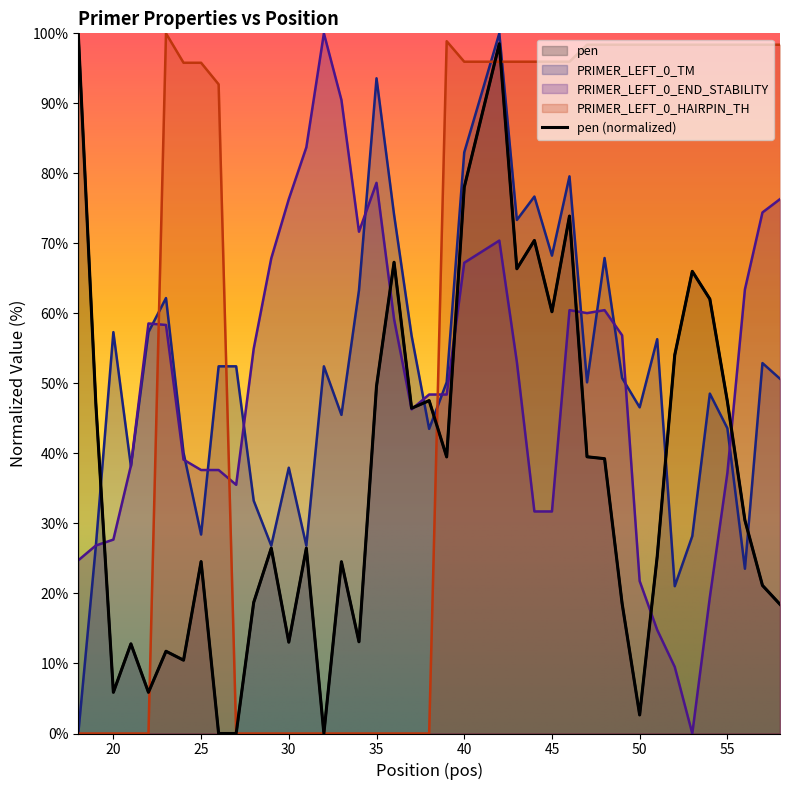

What is the average value of the PRIMER_LEFT_0_HAIRPIN_TH series?

56.0